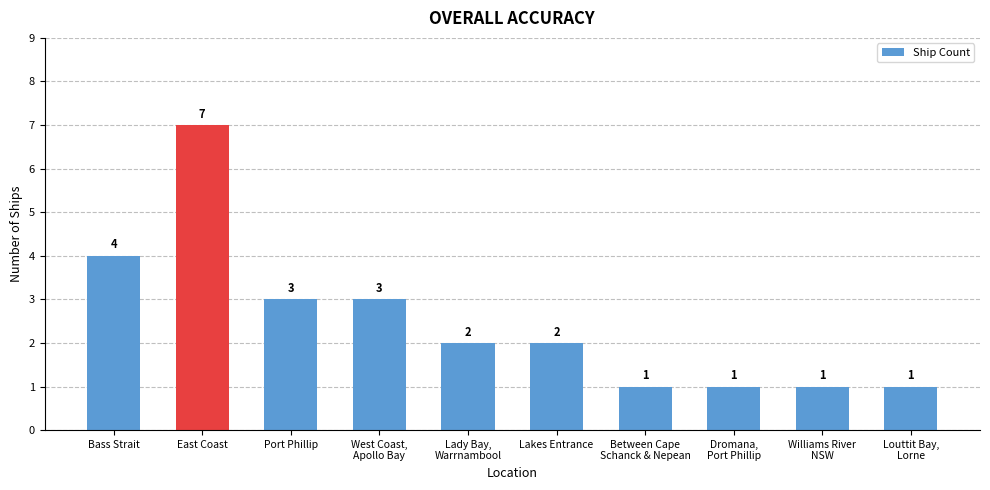

True or false: the data shows 2 at Lakes Entrance.

True